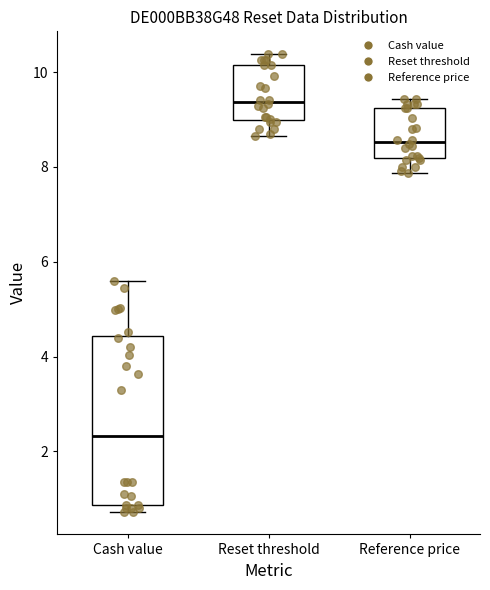

Reading left to right, transcribe this box plot: for each box, give where its median line is, the range the box spans, and where its two whiskers end, as read against the y-axis. The values are not printed on the chart, so give them approximately, as read against the axis.

Cash value: median 2.4, box 0.8 to 4.4, whiskers 0.8 (just below the box's lower edge) to 5.6
Reset threshold: median 9.4, box 9.0 to 10.2, whiskers 8.6 to 10.4
Reference price: median 8.6, box 8.2 to 9.2, whiskers 7.8 to 9.4